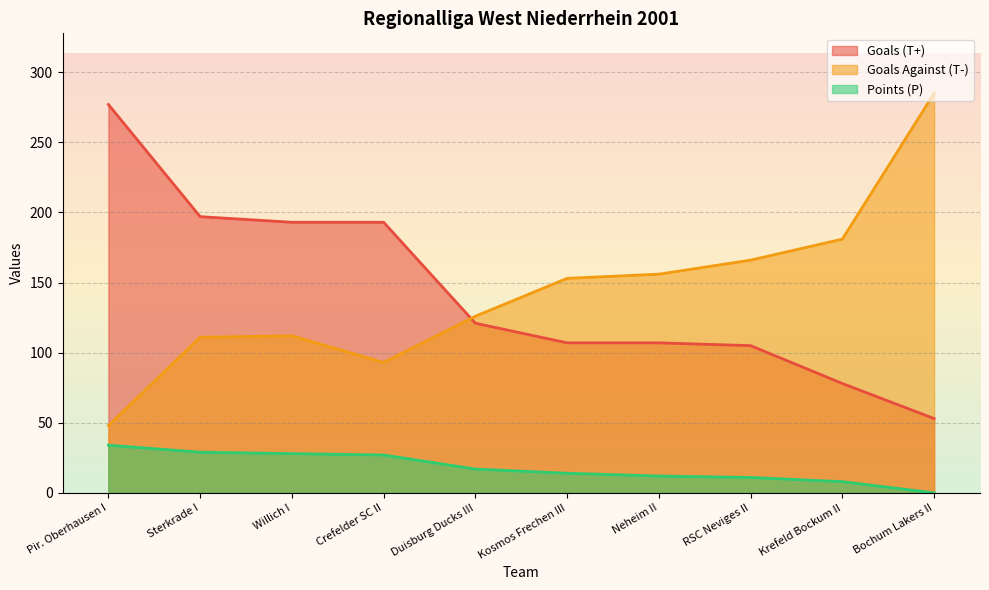

Which label corresponds to the smallest value in the chart?

Bochum Lakers II